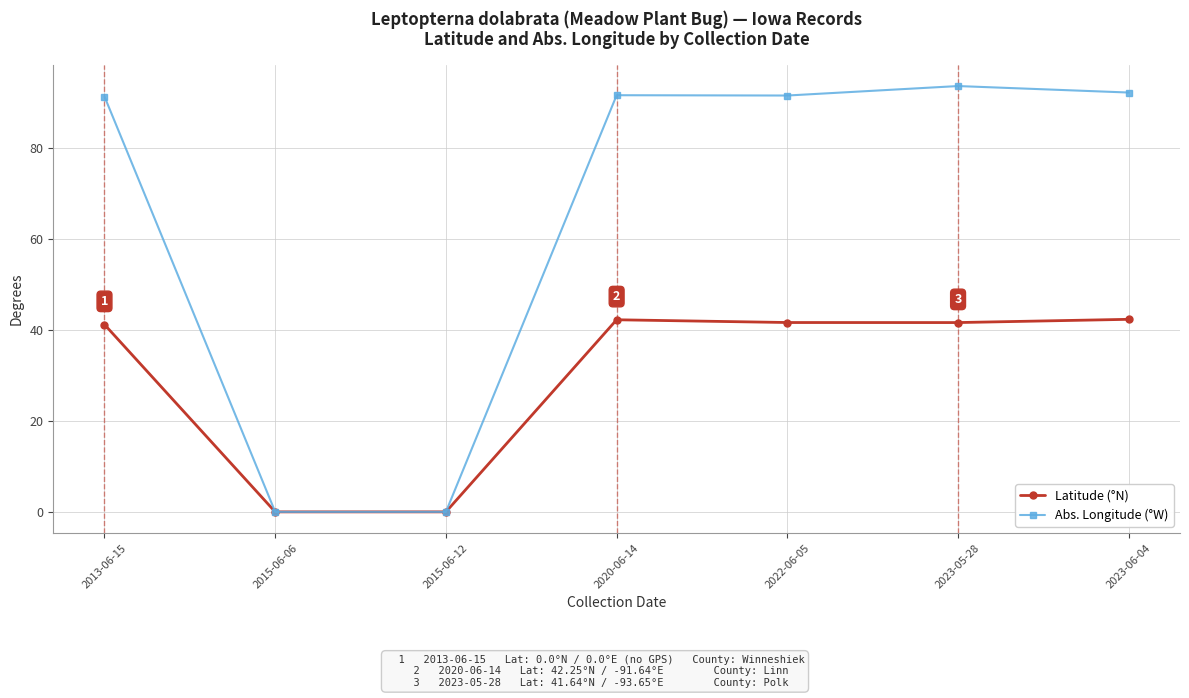

List the series in order of their peak value, highest first.

Abs. Longitude (°W), Latitude (°N)